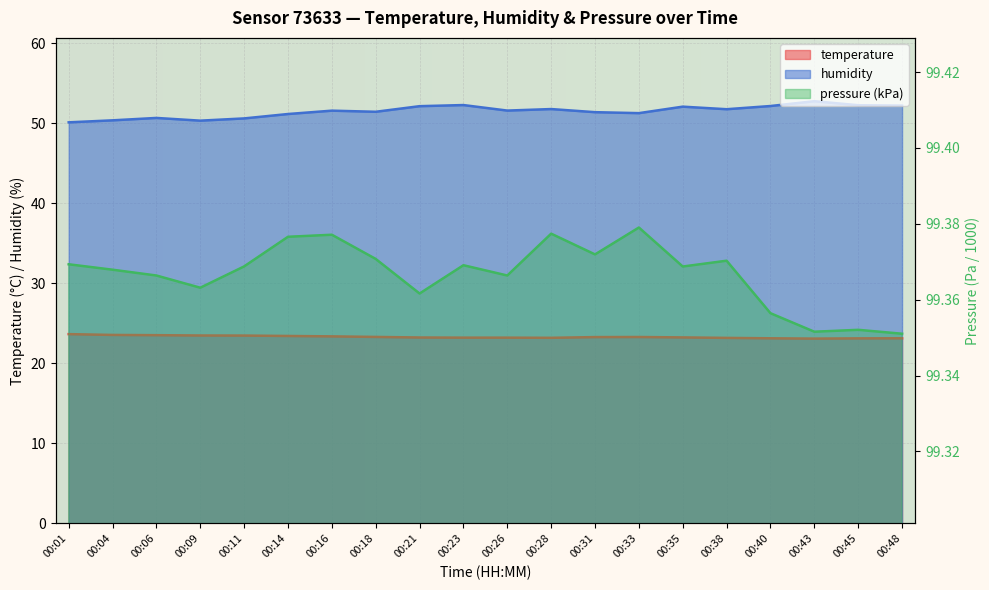

In humidity, how many points are higher than both neighbors (excluding endpoints)?

6